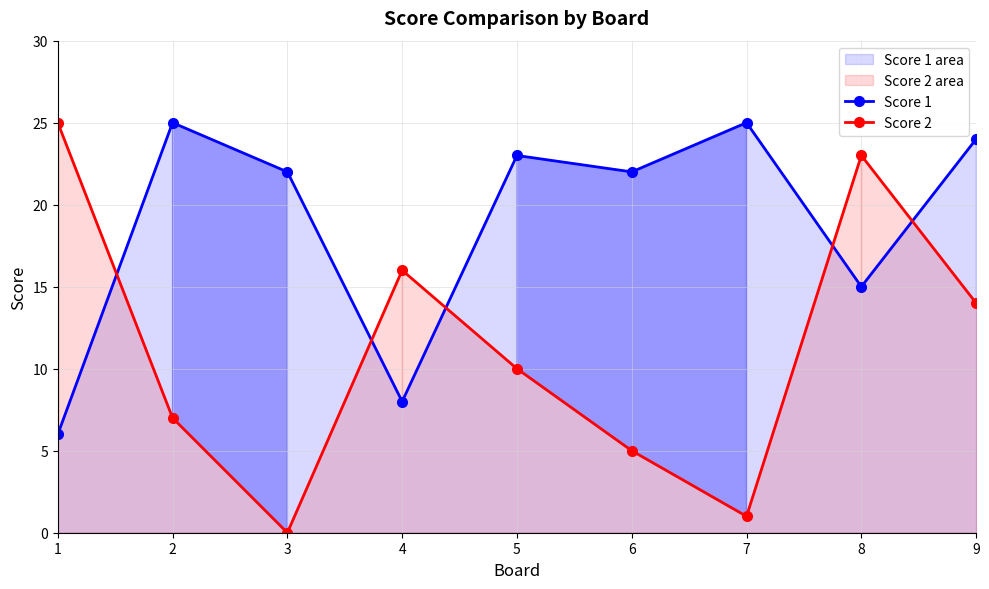

What is the total value across all series at 9?

38